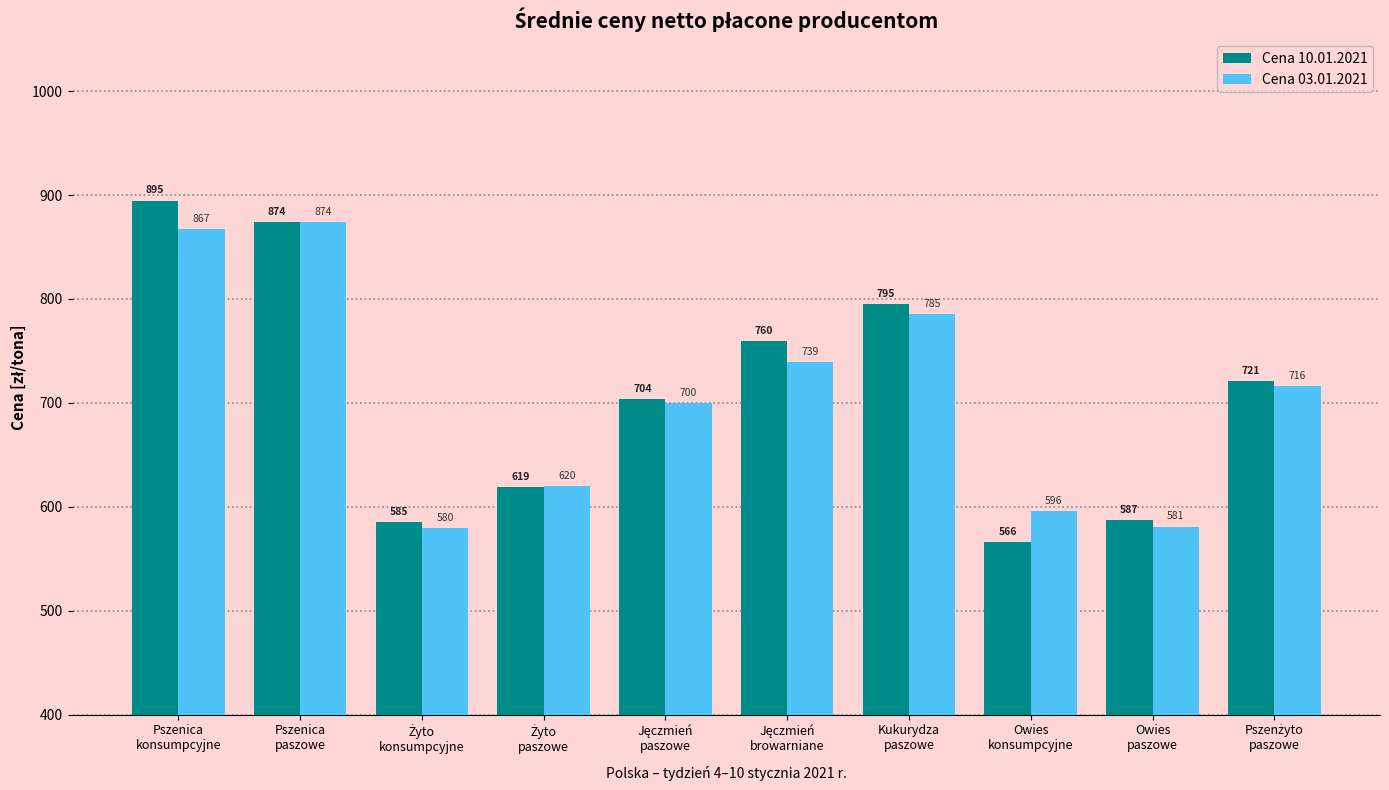

Which series has the largest range (max minus min)?

Cena 10.01.2021